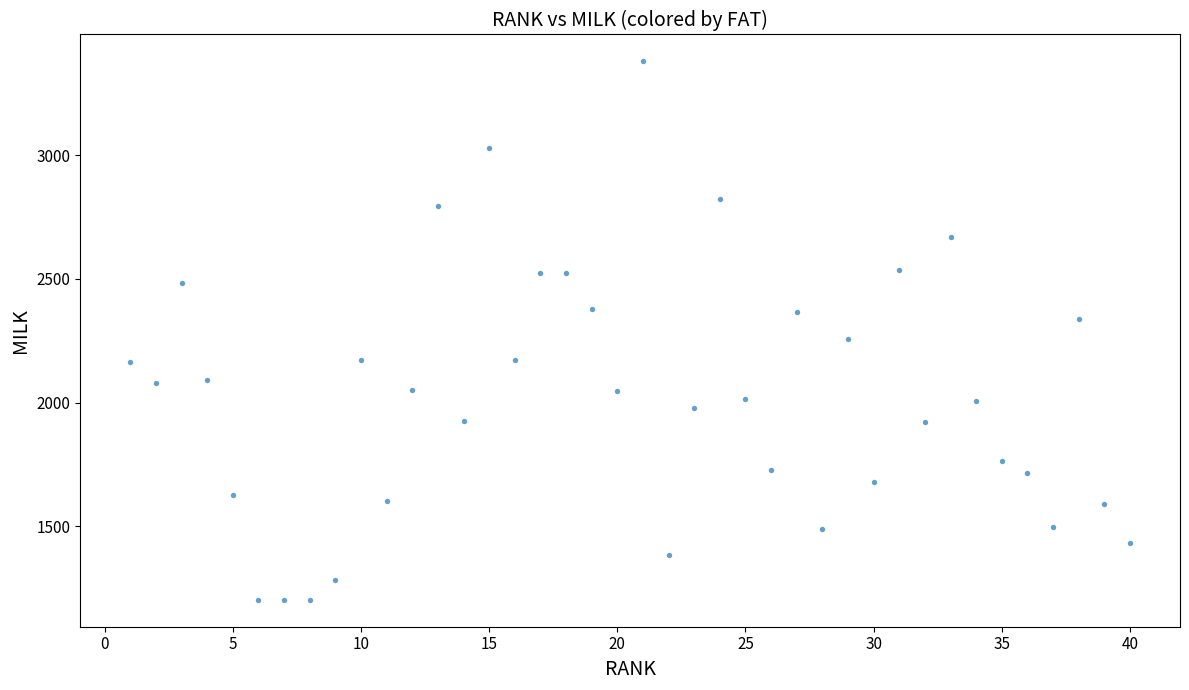

What is the range of Y values (max minus min)?

2174